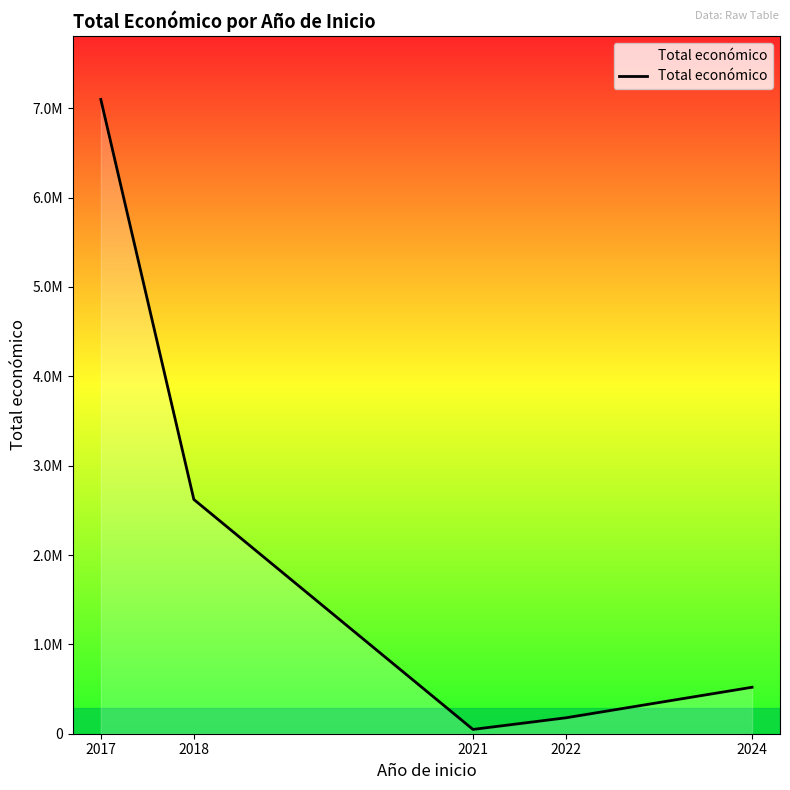

Does the chart have visible grid lines?

No